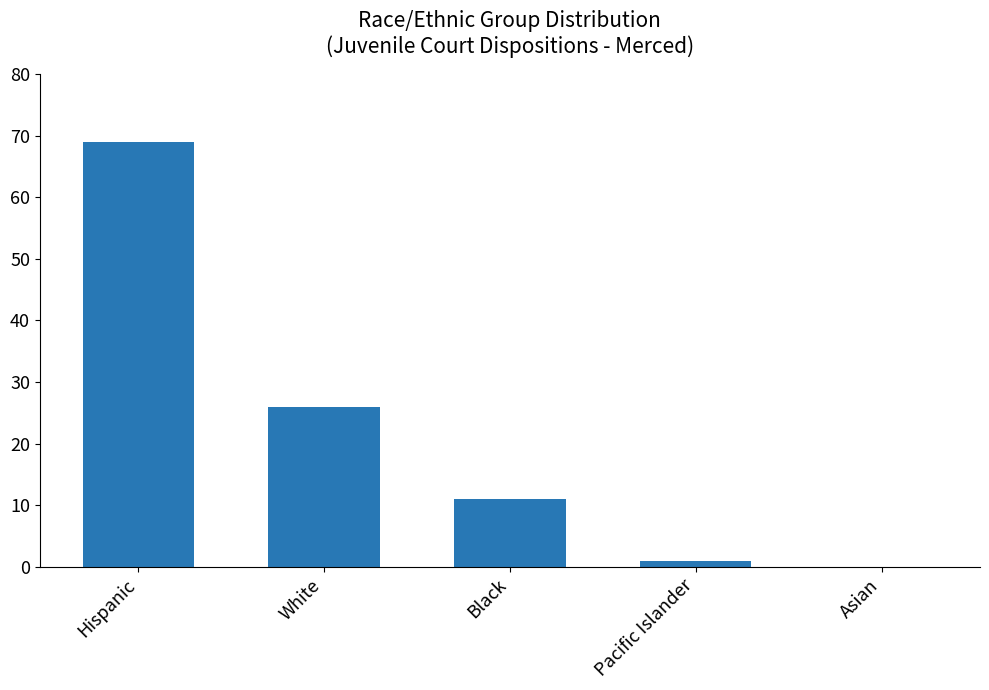

Reading left to right, extract all data points from this chart.

Hispanic=69	White=26	Black=11	Pacific Islander=1	Asian=0